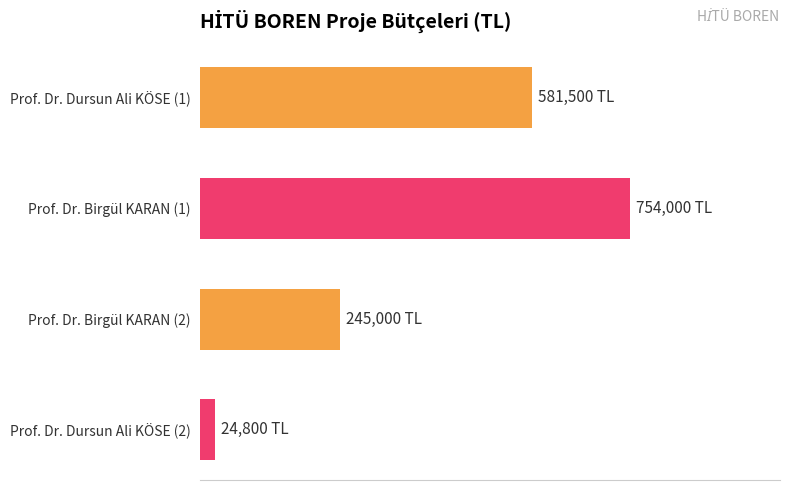

At which category does the chart reach its peak across all series?

Prof. Dr. Birgül KARAN (1)